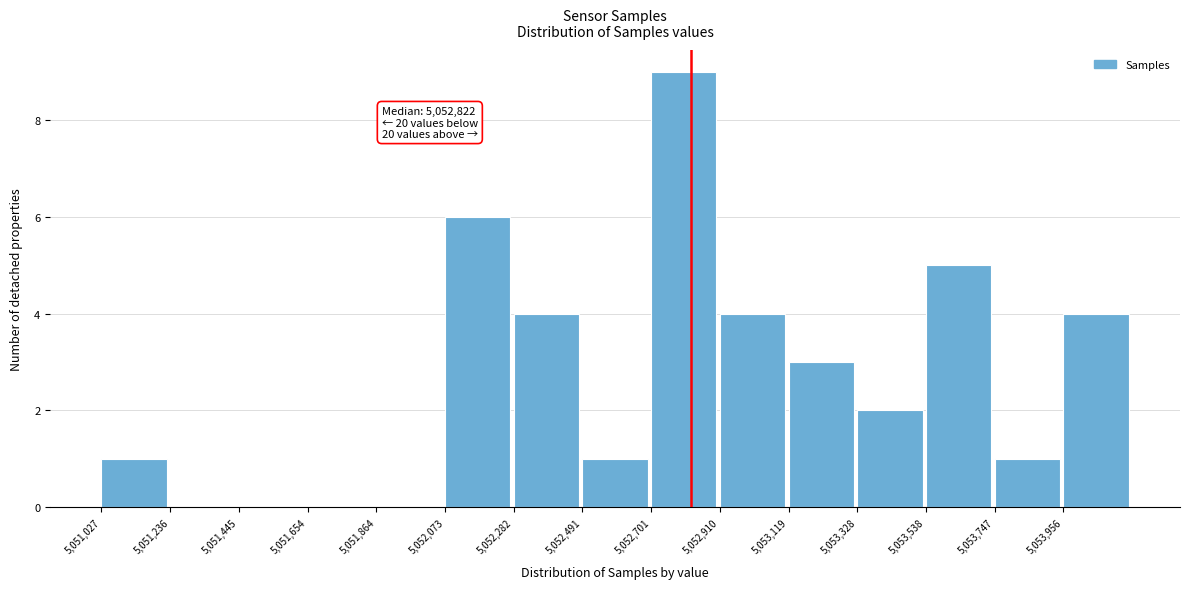

Over which range of the x-axis is the bar tallest?

5052700 to 5052900